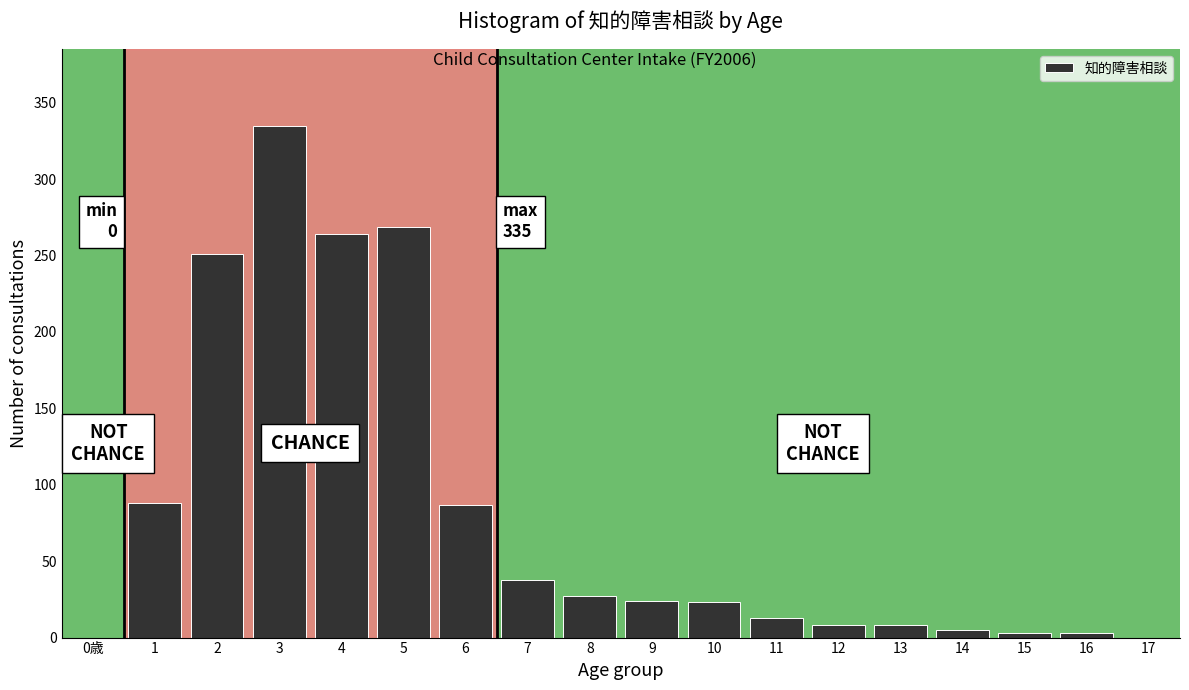

What is the change in value from 1 to 2?

+163